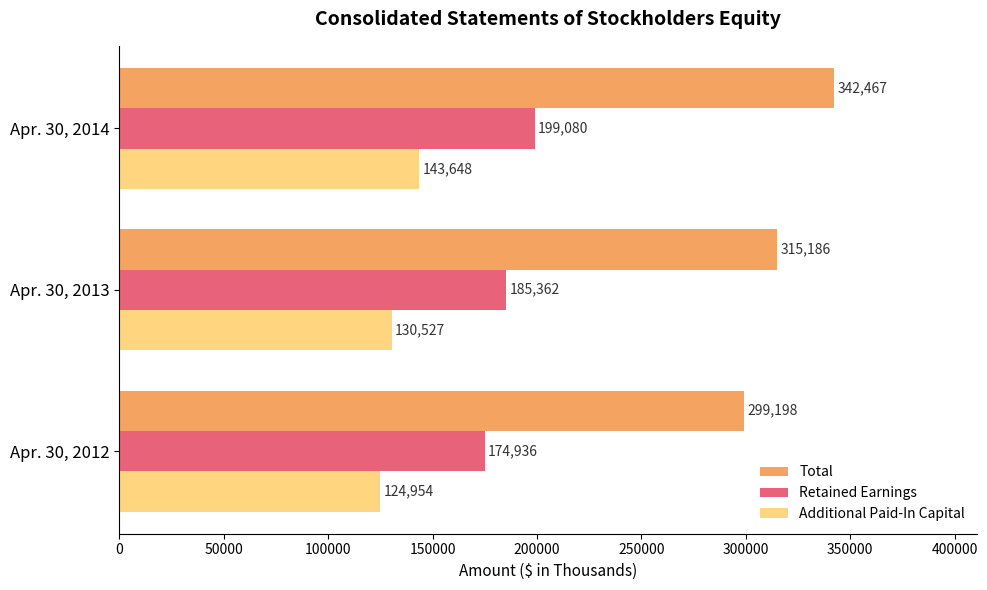

Count the Additional Paid-In Capital values in the range 124954 to 143648.

3